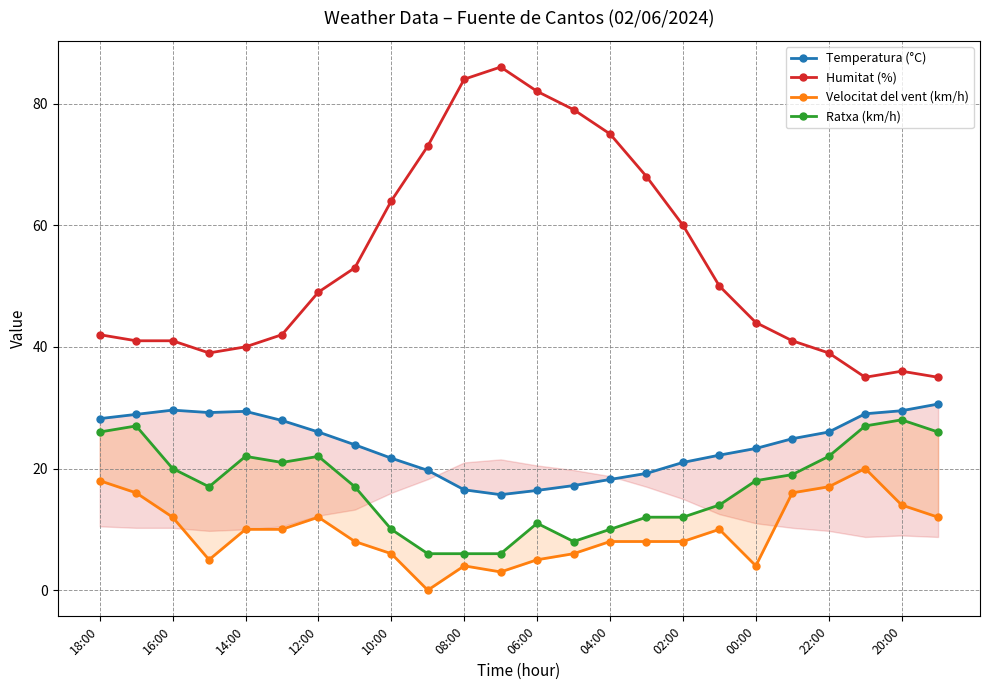

How many values in Velocitat del vent (km/h) are above zero?

23